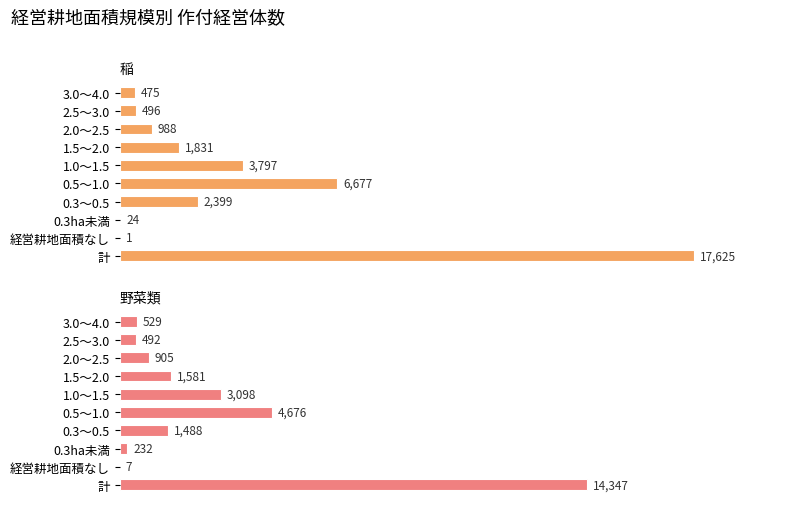

List the series in order of their overall mean, lowest first.

野菜類, 稲